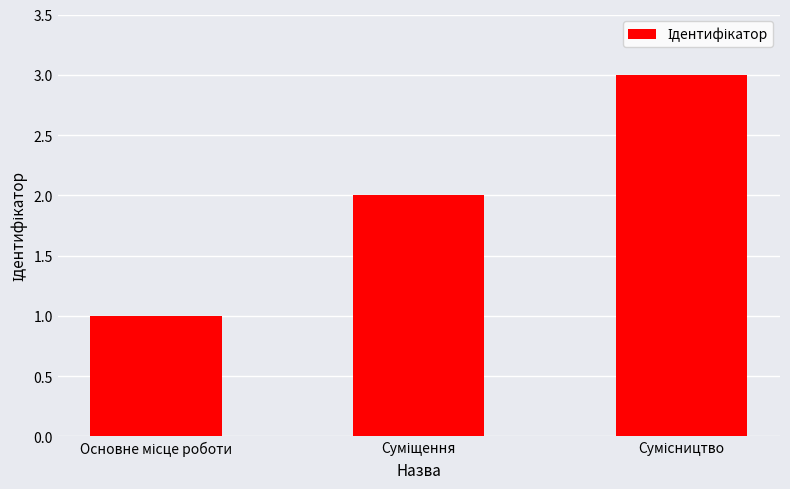

What is the greatest value displayed?

3